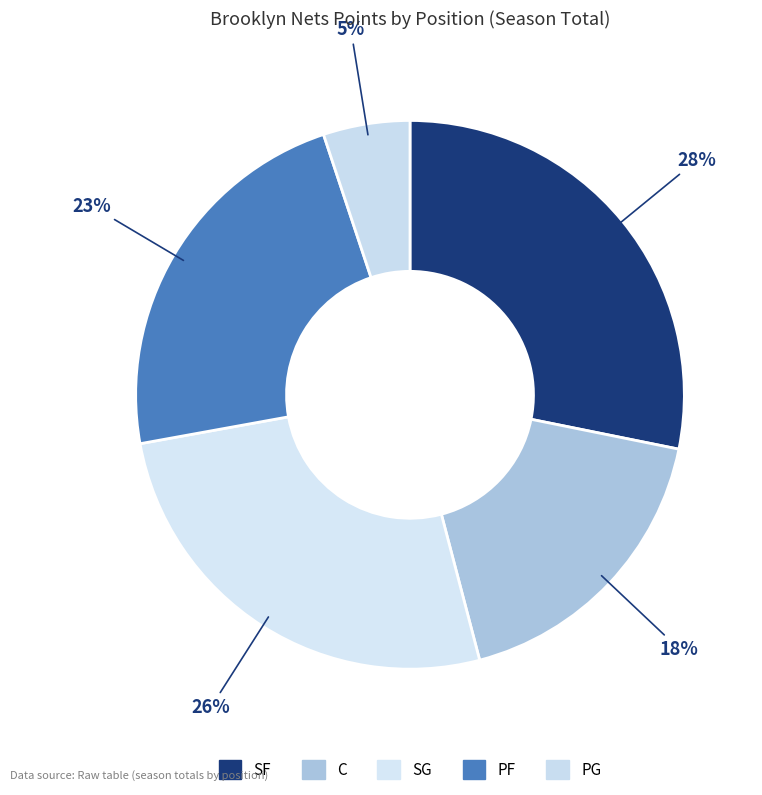

How many slices are in this pie chart?

5